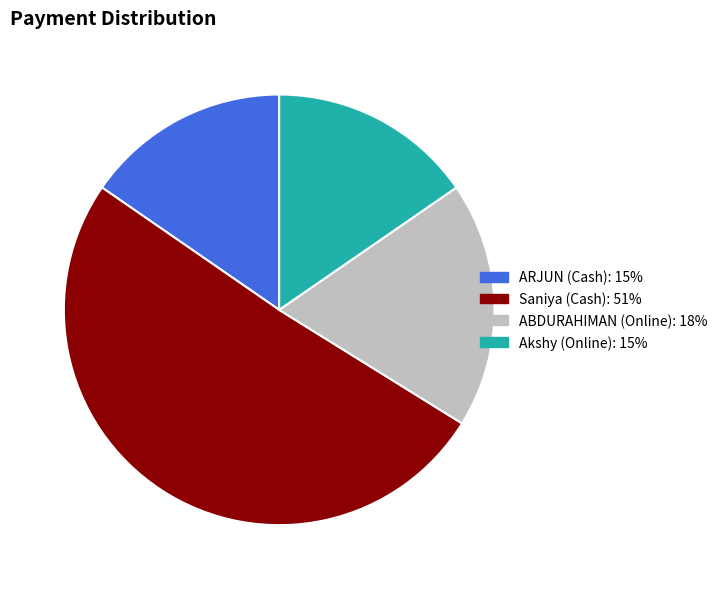

Approximately how many times larger is the value at ARJUN (Cash) compared to Saniya (Cash)?

0.3